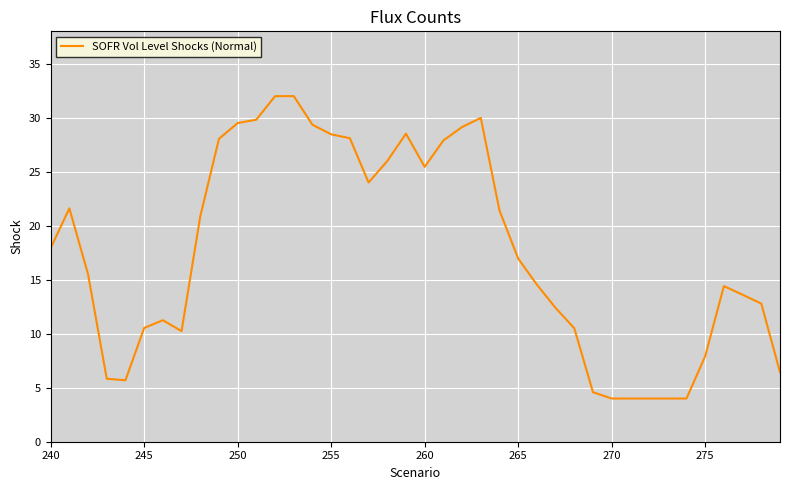

What is the difference between the maximum and minimum values?

28.0